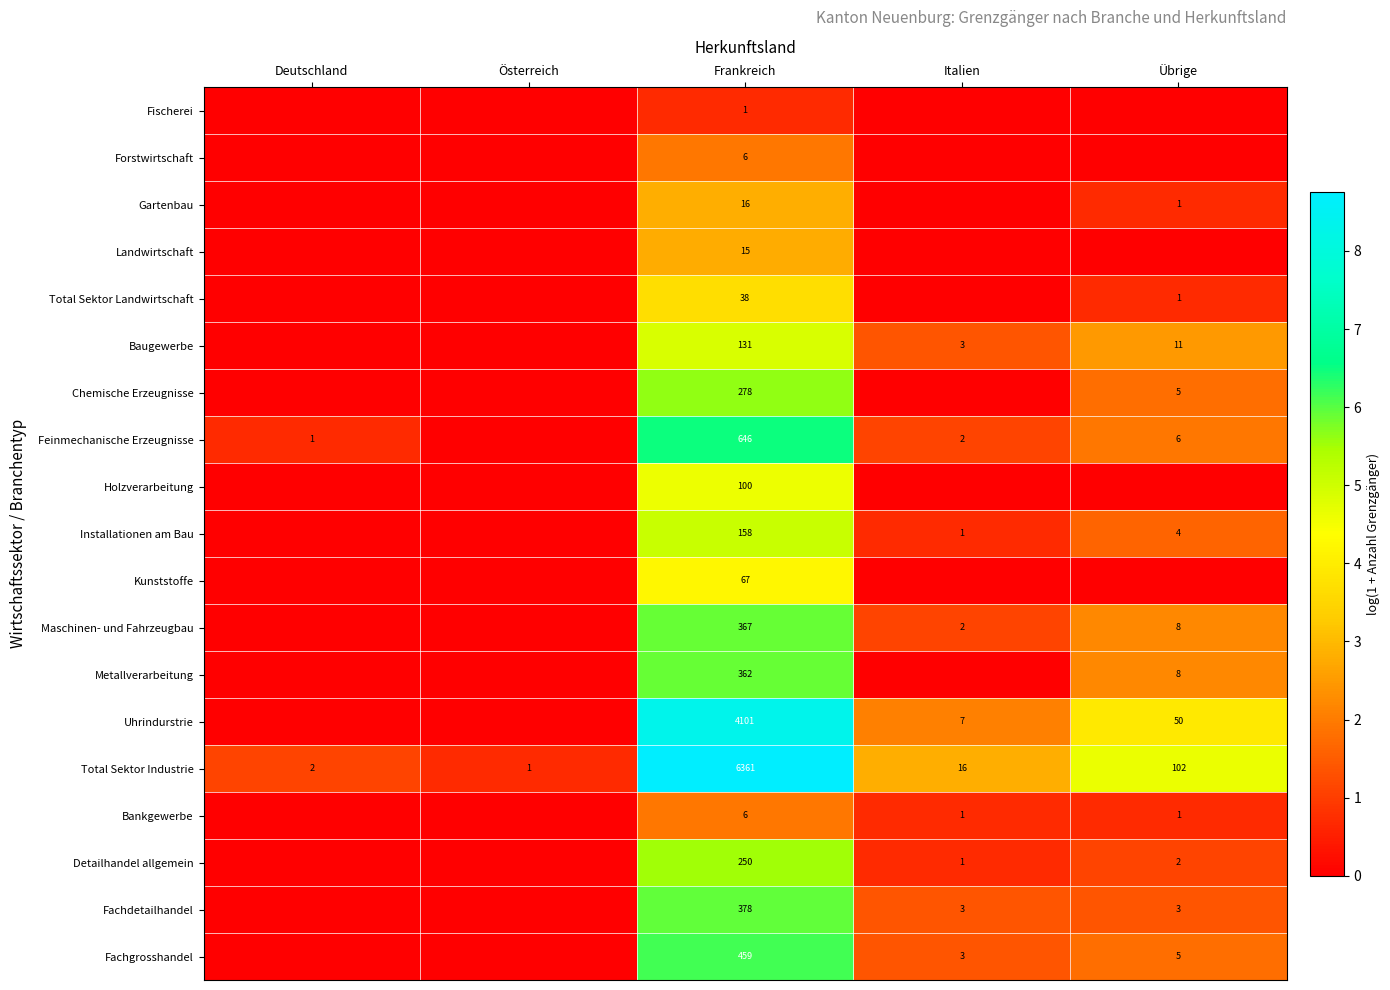

What is the sum of the Feinmechanische Erzeugnisse values at Deutschland and Frankreich?

647